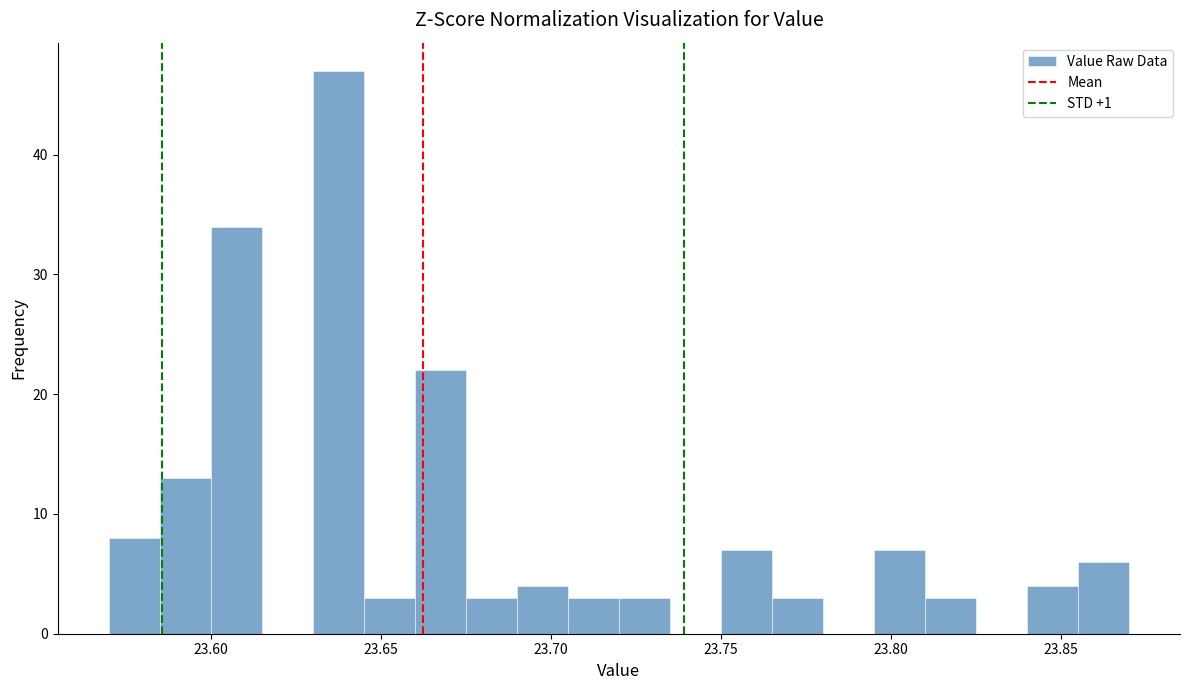

Around what value on the x-axis is the tallest bar? Give the approximate position of its centre, as read against the axis.

23.640